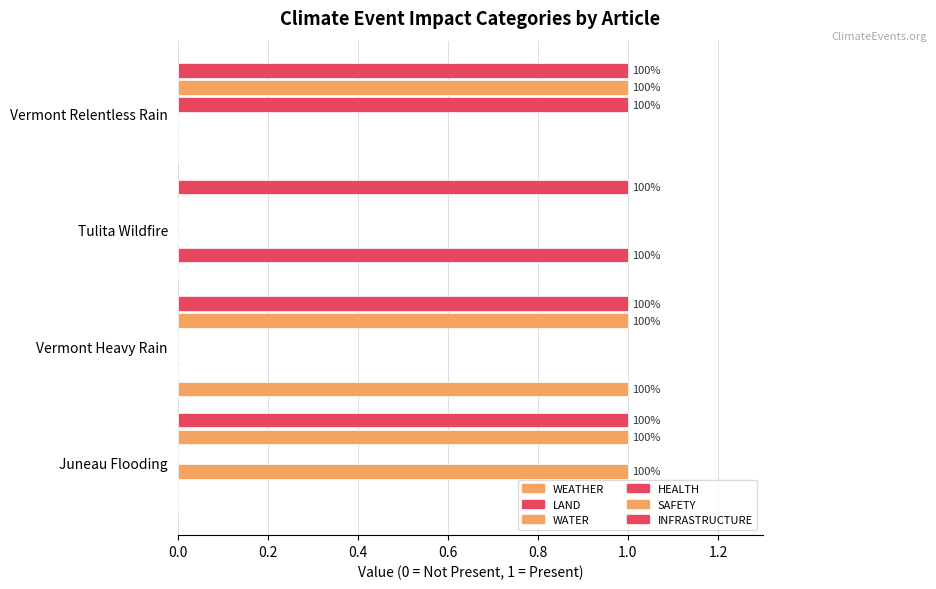

How many distinct data groups are displayed?

6